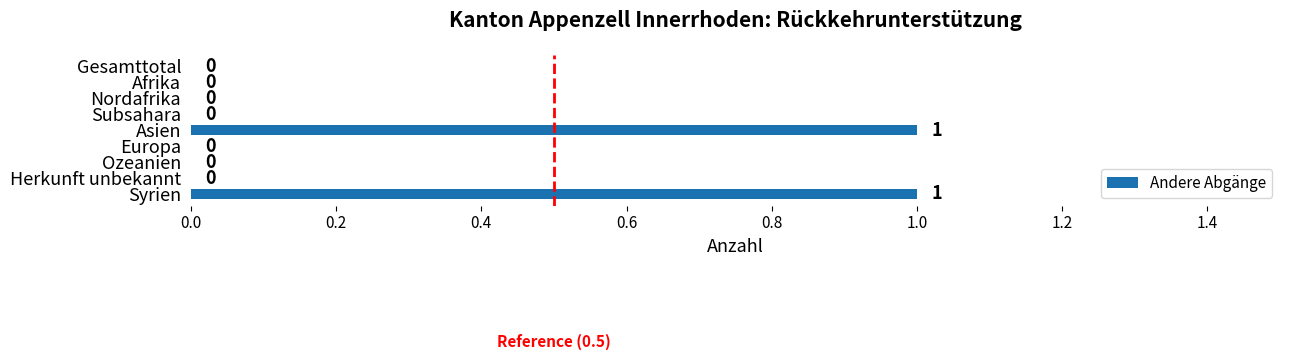

How many values are between 0 and 1?

9